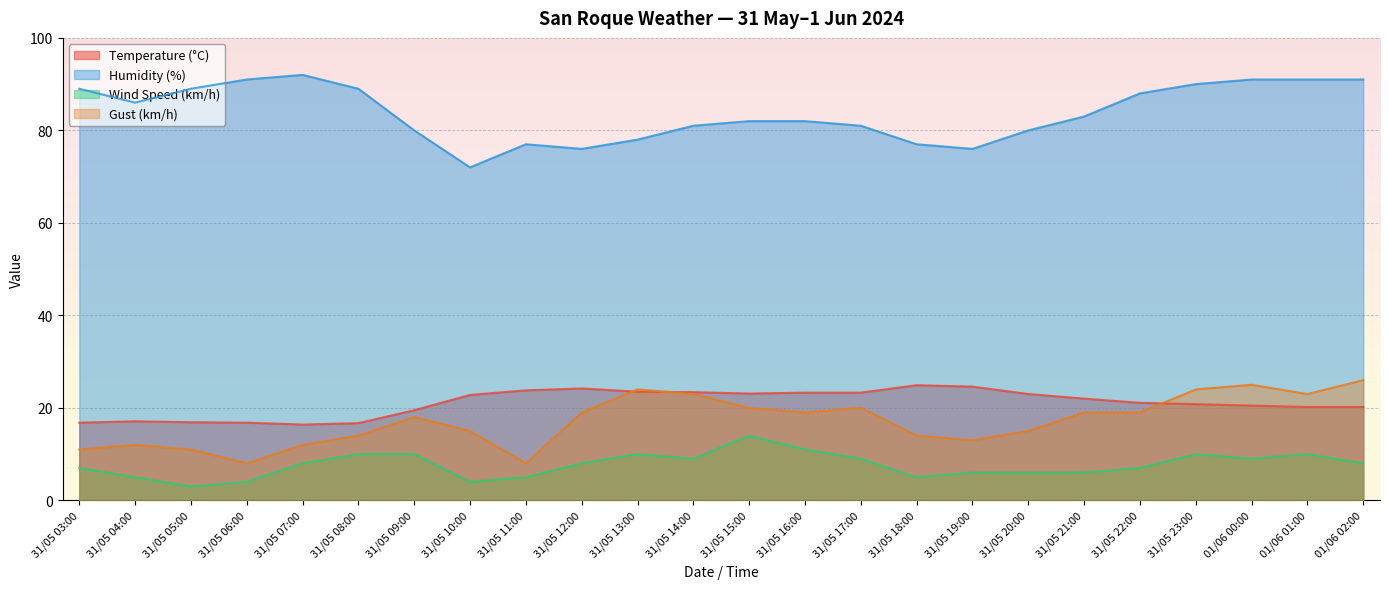

Is it true that Wind Speed (km/h) equals 7.9 at 31/05 18:00?

False